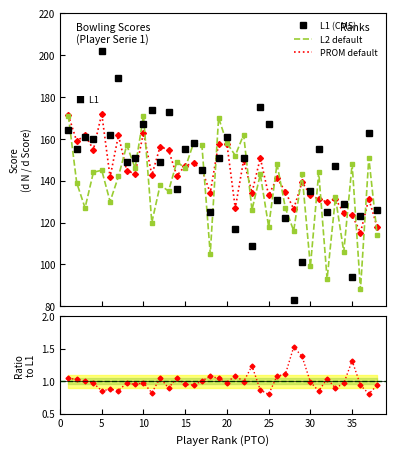

True or false: L2 has more than 2 points higher than both neighbors.

True